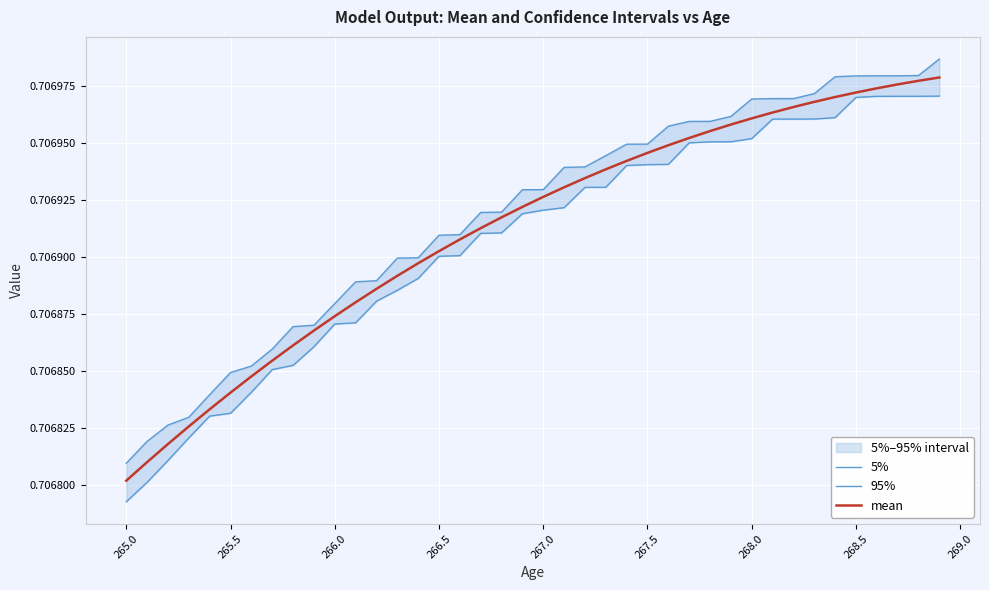

Where is mean nearest to the value 0?

265.0